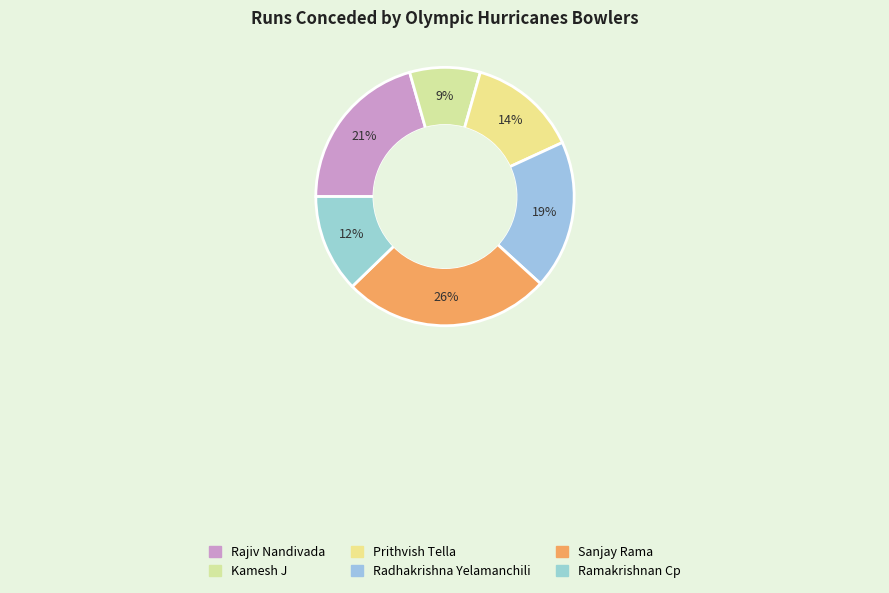

To the nearest percent, what percentage of the pie is Rajiv Nandivada?

21%